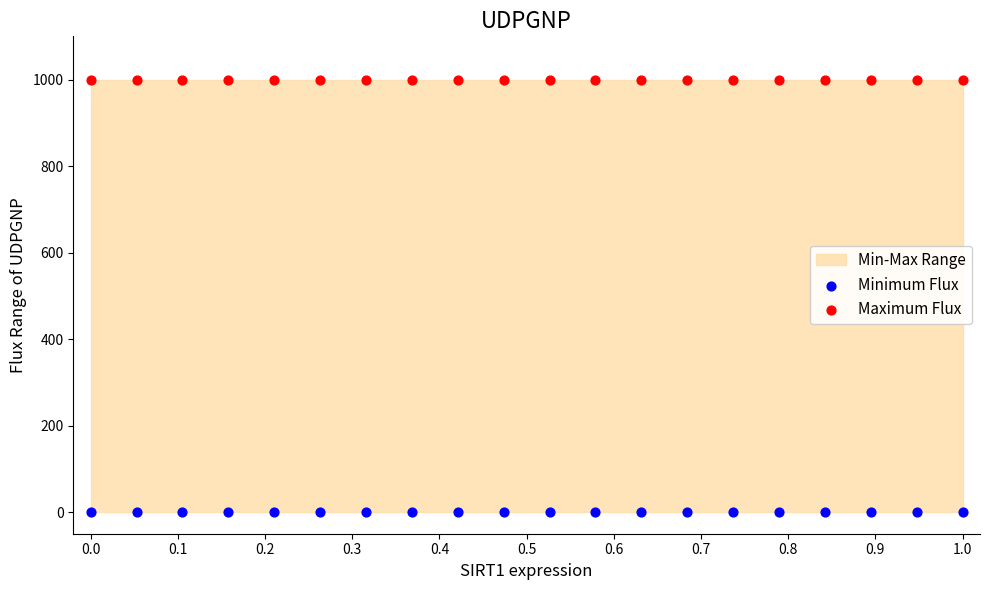

Which series reaches the minimum Y coordinate?

Minimum Flux